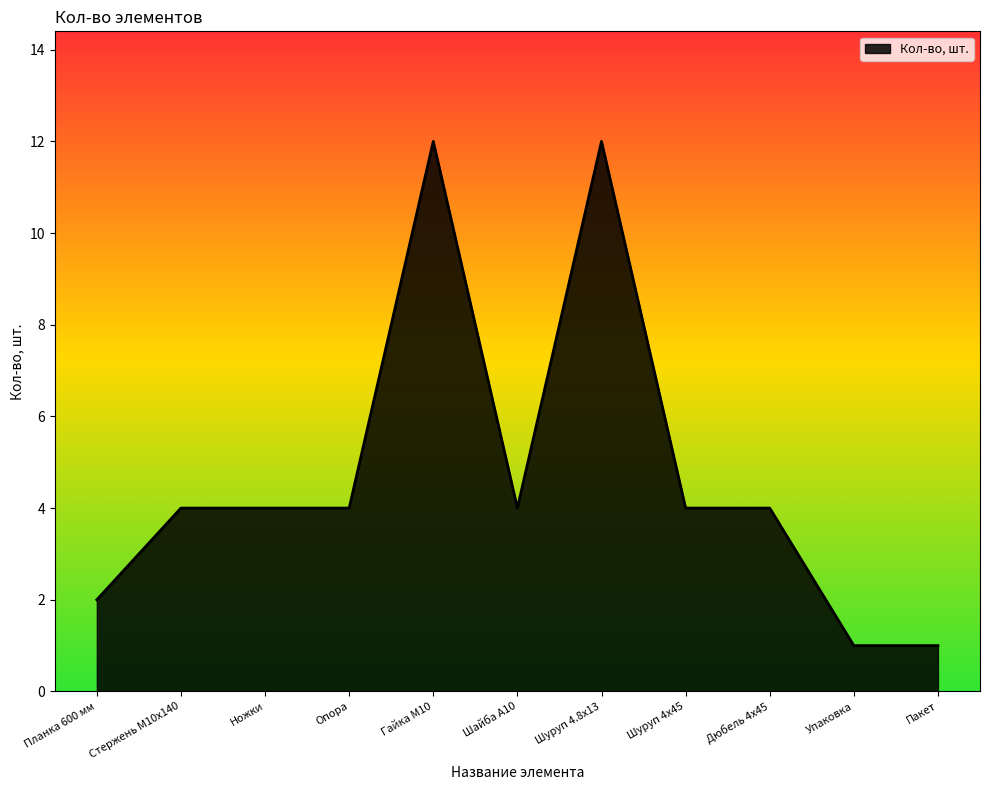

Is it true that the value at Упаковка is 2?

False